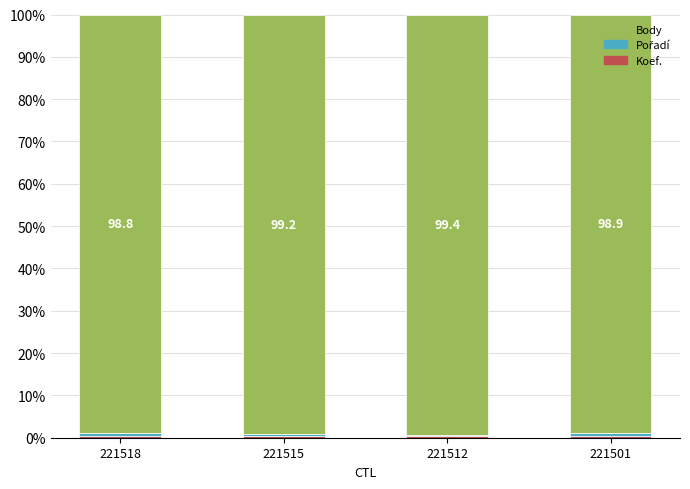

Which series has the widest spread of values?

Pořadí